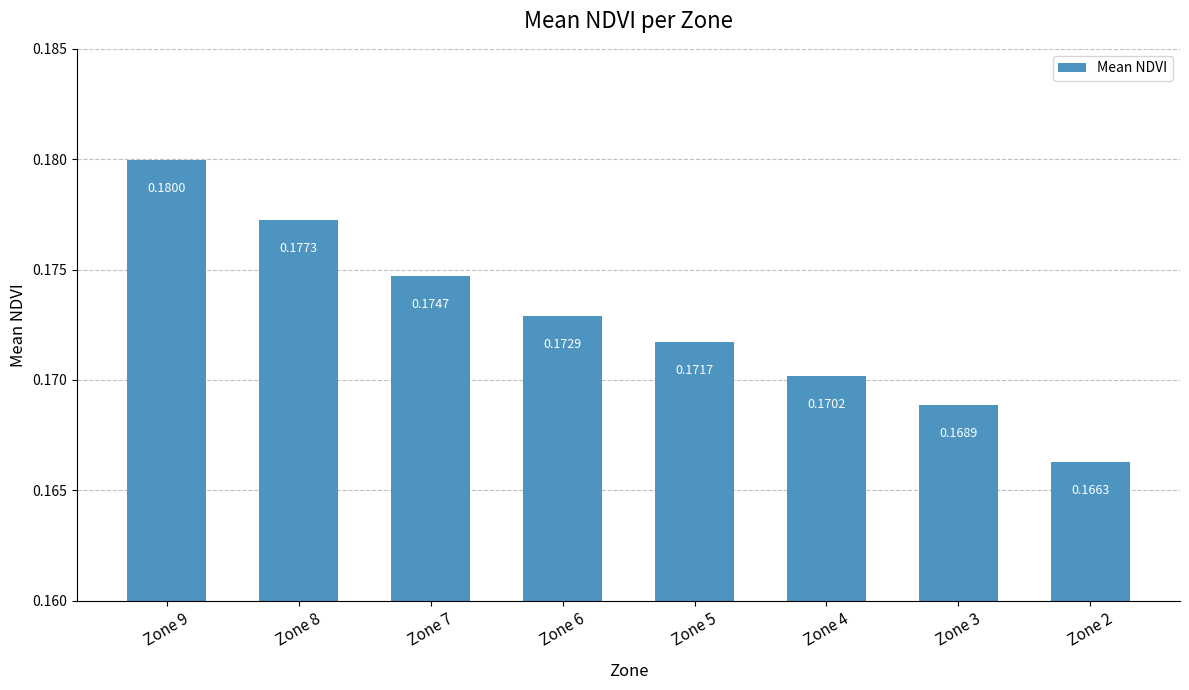

List the labels in order of value, largest first.

Zone 9, Zone 8, Zone 7, Zone 6, Zone 5, Zone 4, Zone 3, Zone 2